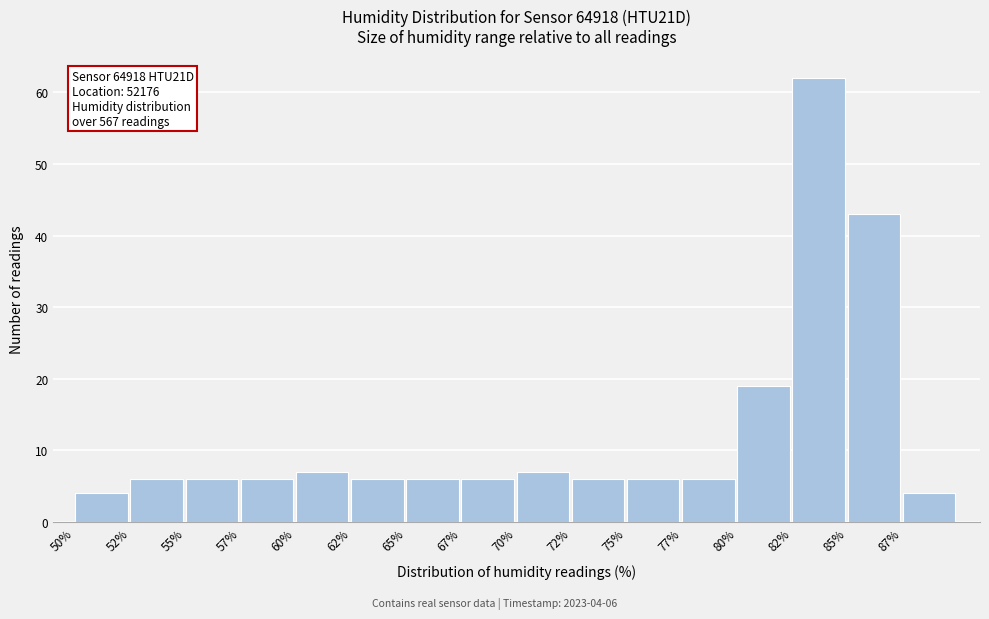

Reading left to right, list all the values displayed in this chart.

50%=4	52%=6	55%=6	57%=6	60%=7	62%=6	65%=6	67%=6	70%=7	72%=6	75%=6	77%=6	80%=19	82%=62	85%=43	87%=4